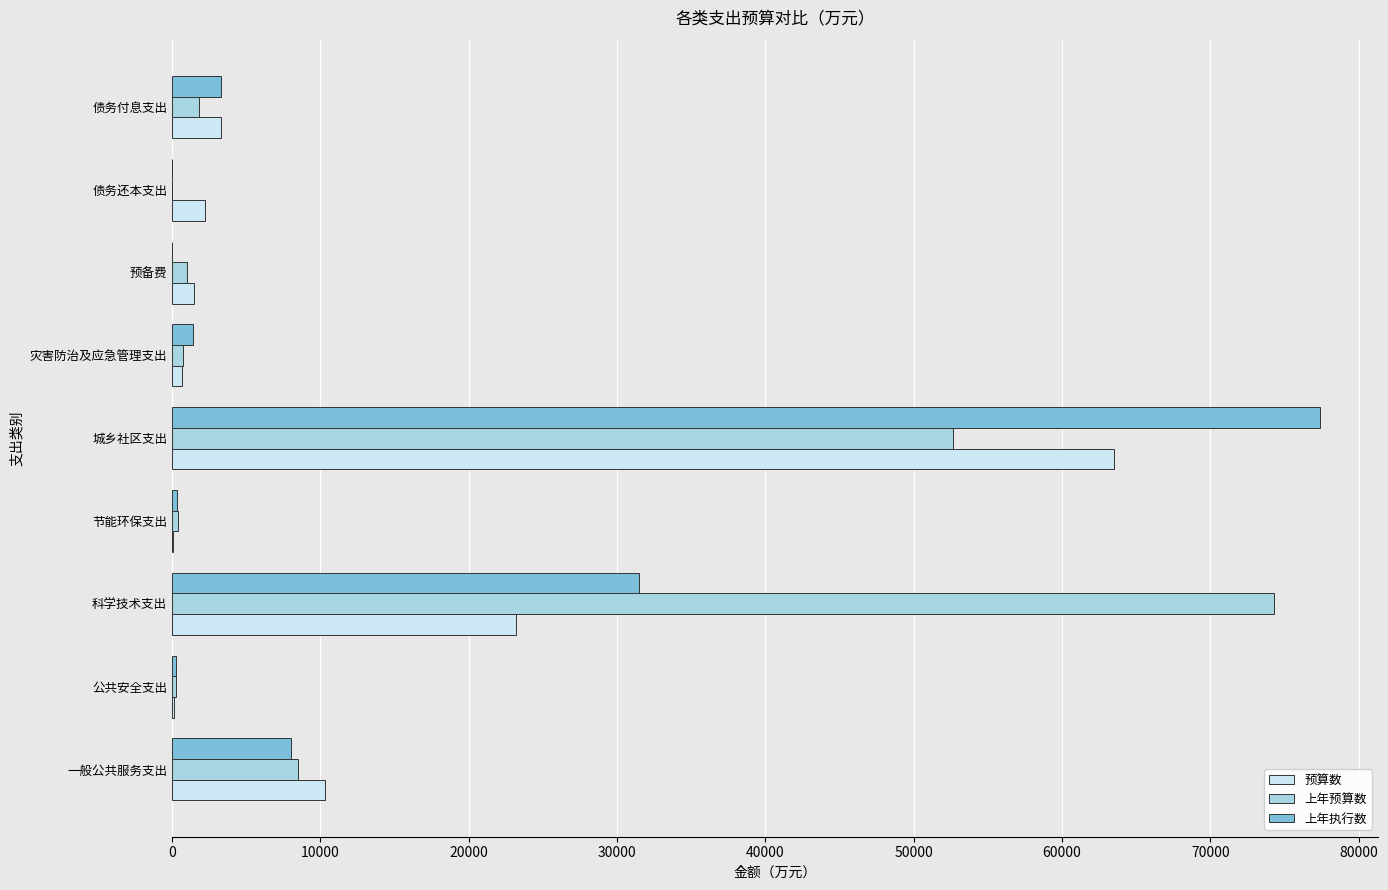

Which series has the largest range (max minus min)?

上年执行数